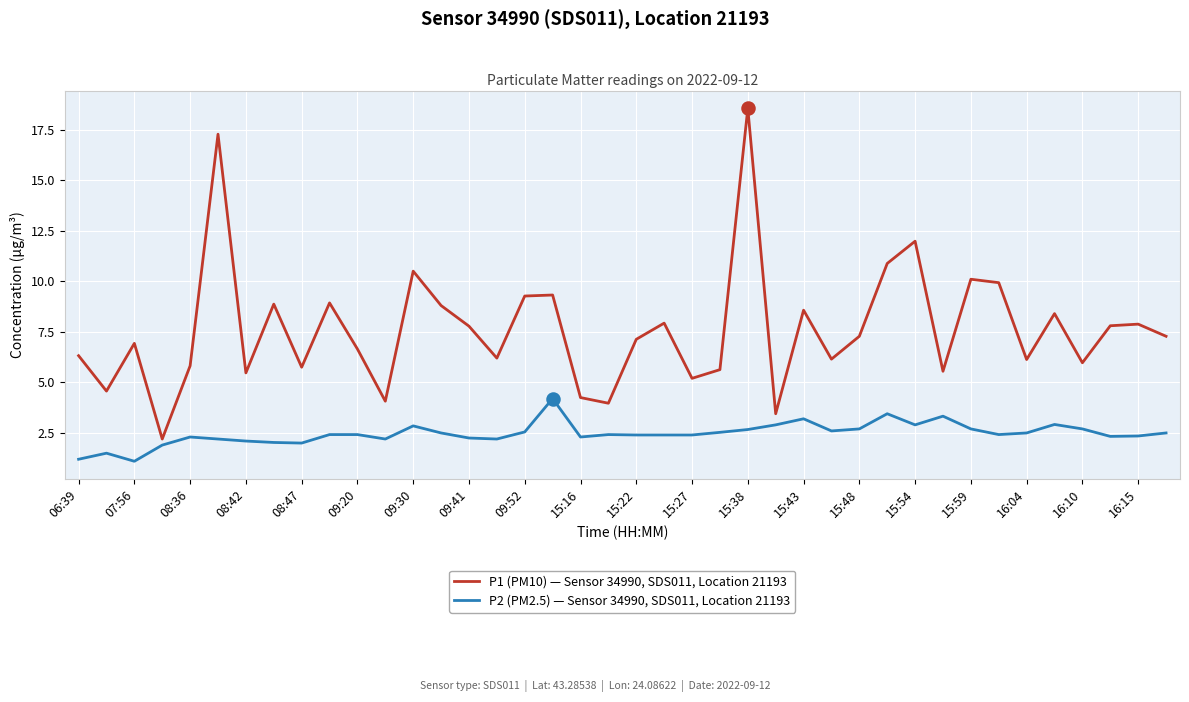

What is the difference between the maximum and minimum values in the P2 (PM2.5) — Sensor 34990, SDS011, Location 21193 series?

3.1